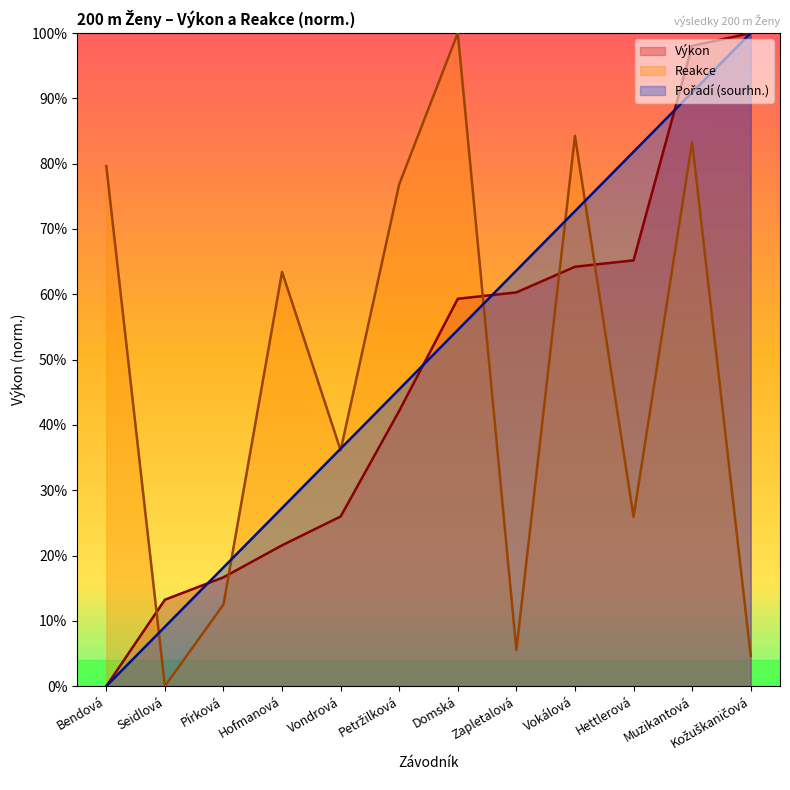

At which label does Reakce reach its peak?

Domská